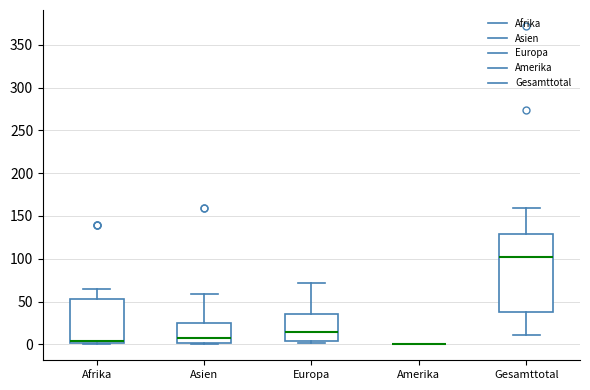

Which box is the tallest, from its lower edge to its upper edge?

Gesamttotal